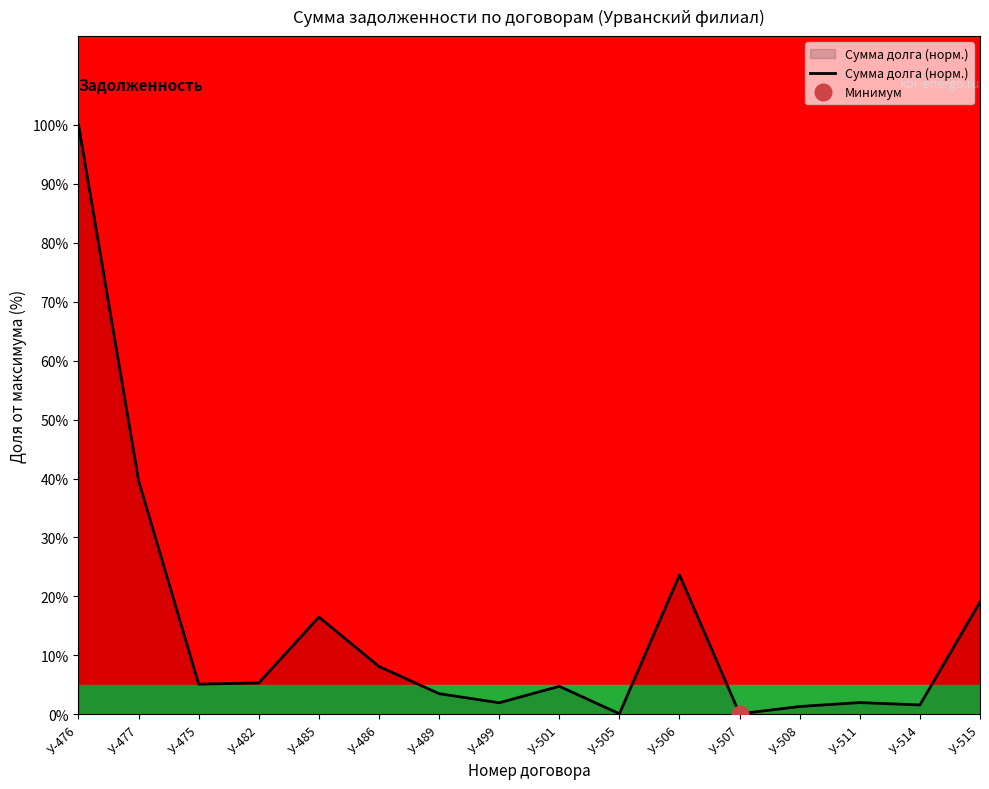

Where does the data first go above 5?

У-476